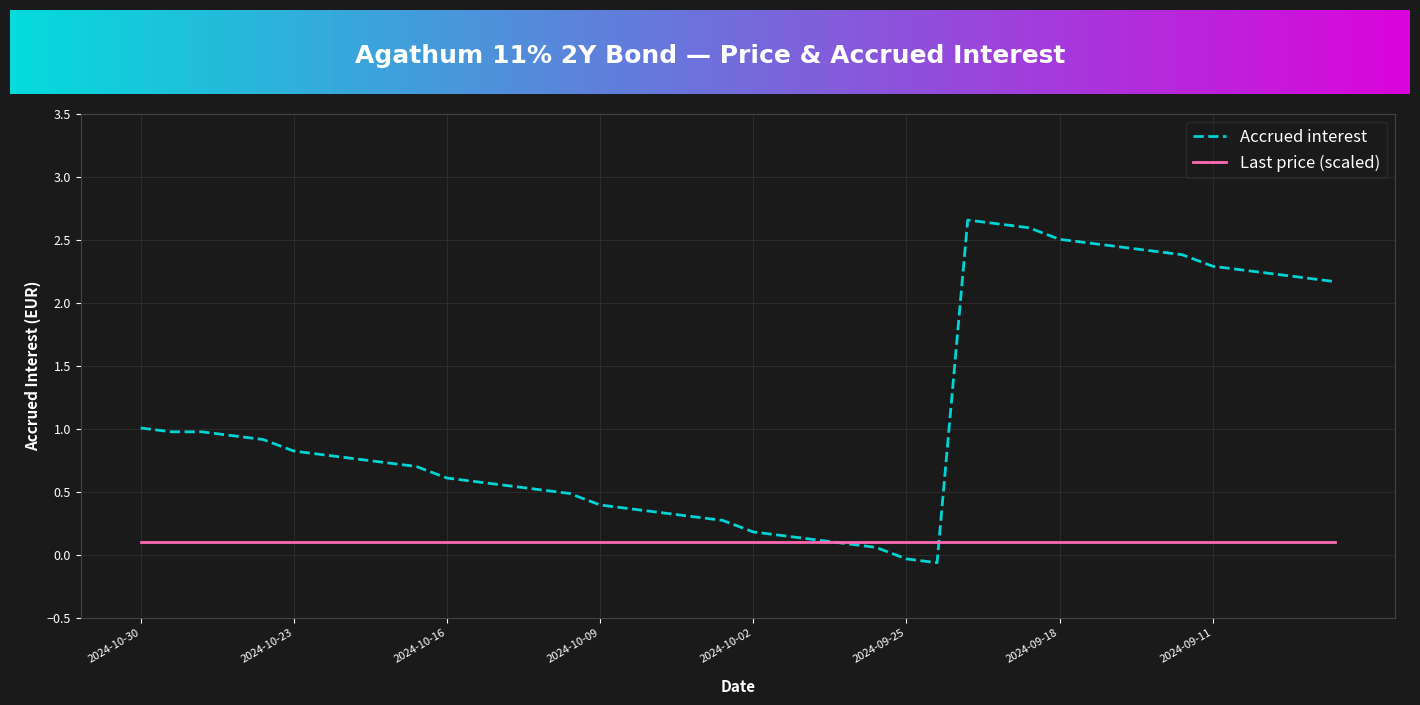

List the series in order of their overall mean, lowest first.

Last price (scaled), Accrued interest